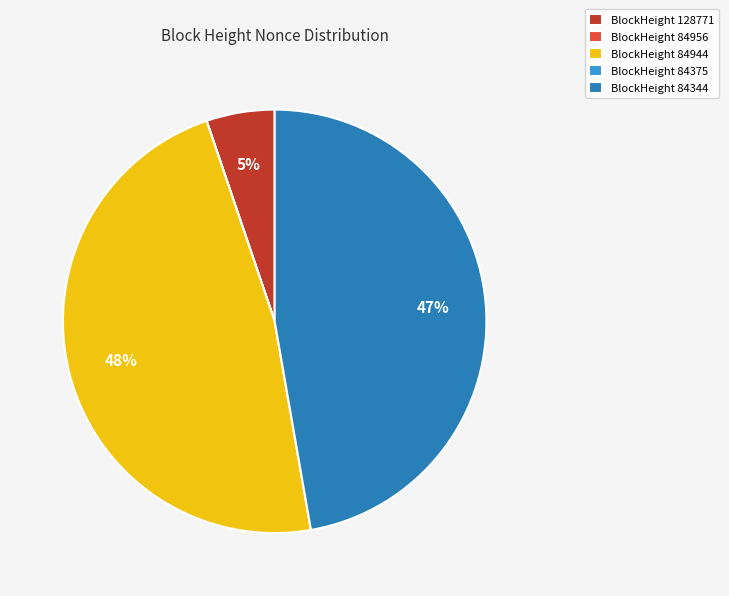

To the nearest percent, what is the average slice percentage?

20%